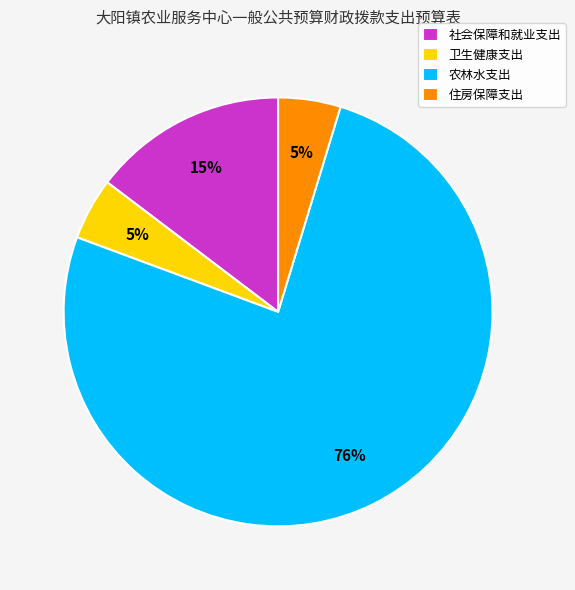

Is 农林水支出 the majority of the pie?

Yes